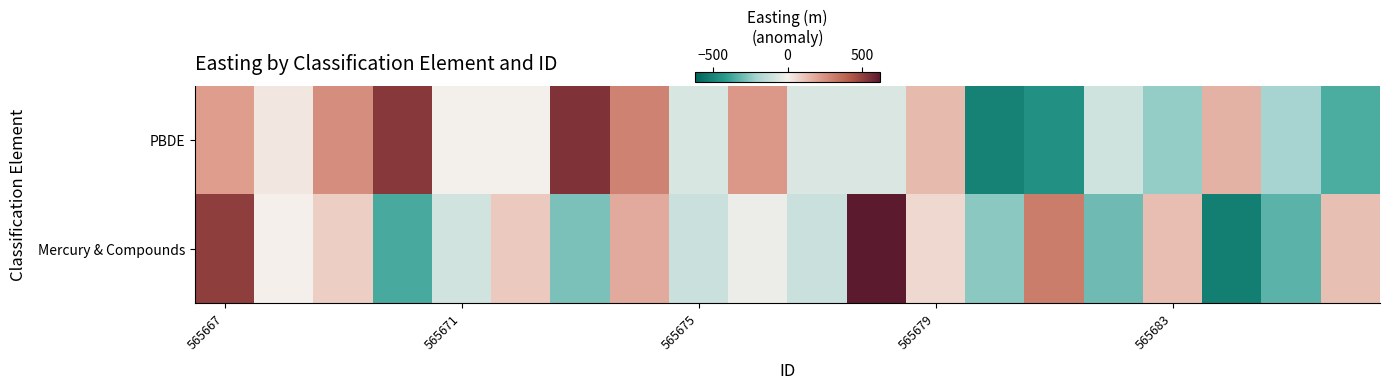

Reading right to left, transcribe all the data shown in this chart.

PBDE: -358.1	-206.8	159.9	-238.3	-103.1	-451.9	-508.4	138.2	-74.1	-73.4	228.4	-75.3	295.8	539.4	-4.7	-4.7	522.5	259.9	24.1	214.6
Mercury & Compounds: 124.6	-332.9	-522.3	128.3	-300.7	312.4	-251.7	61.5	621.3	-114.9	-21.9	-114.6	178.3	-279.7	98.9	-97.7	-361.8	85.8	-2.1	505.3